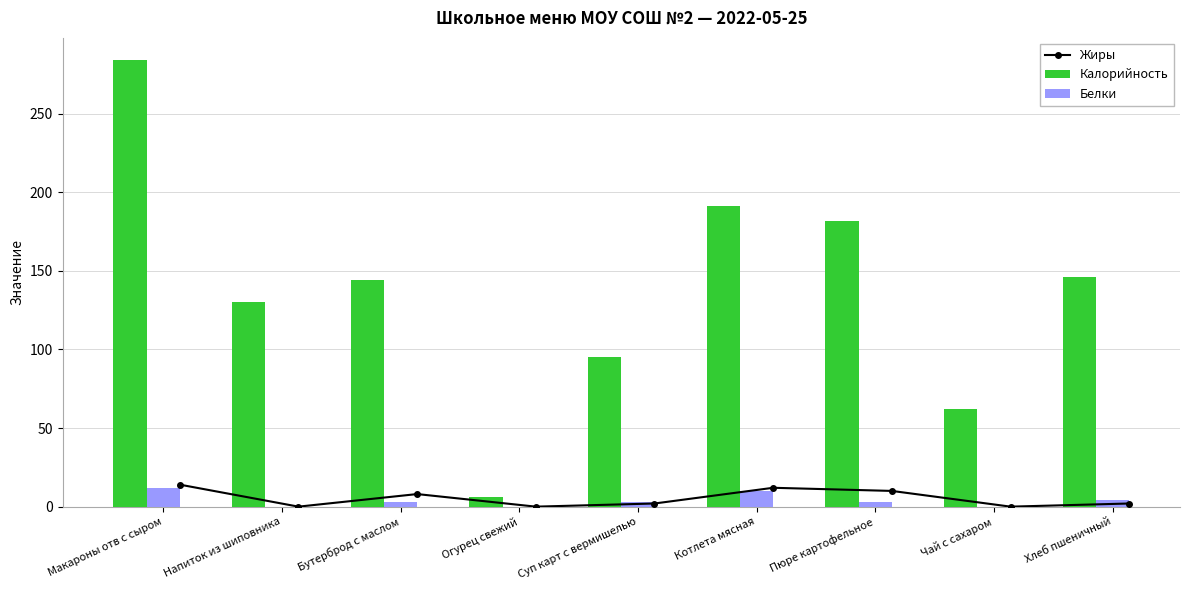

Which category has the lowest value in the Белки series?

Напиток из шиповника